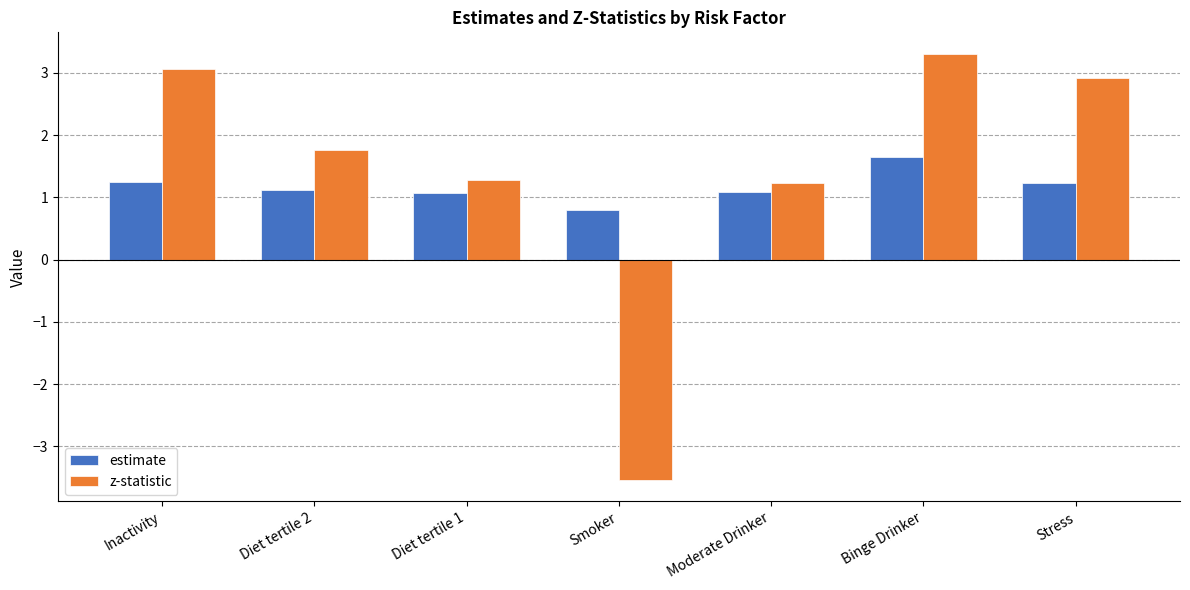

The value of estimate at Inactivity is 1.8. True or false?

False